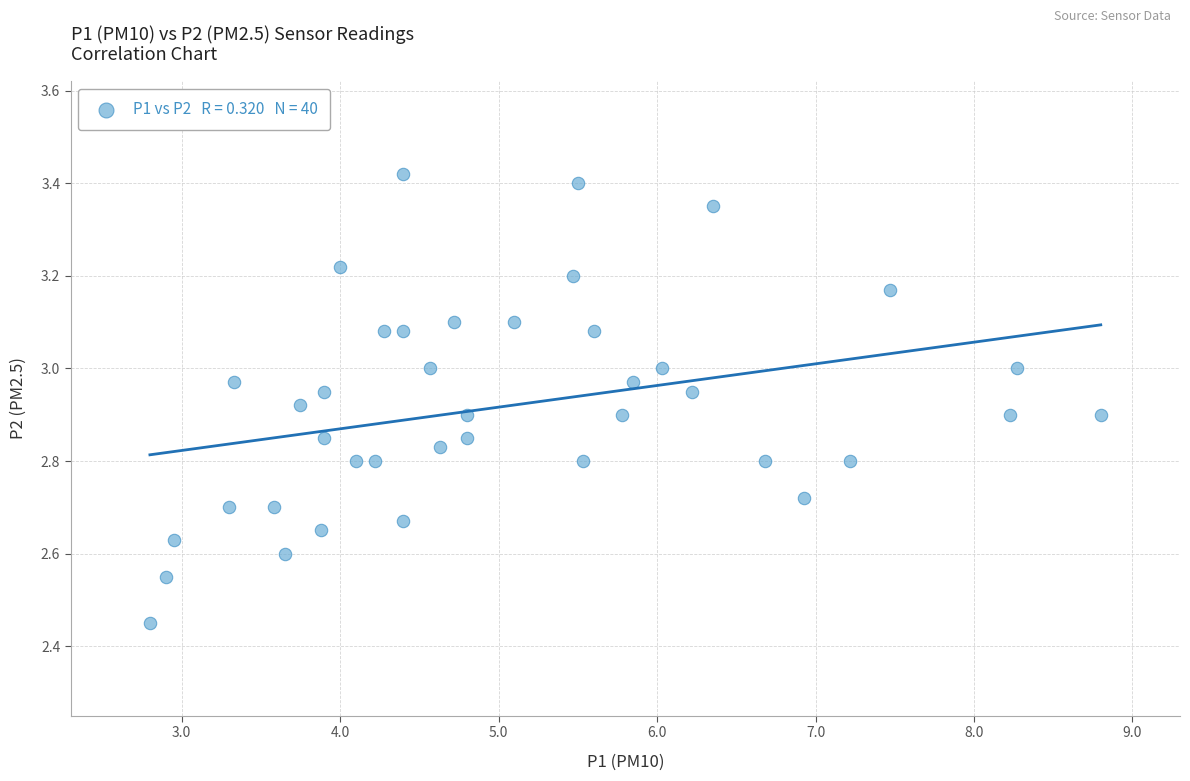

What is the range of Y values (max minus min)?

1.0